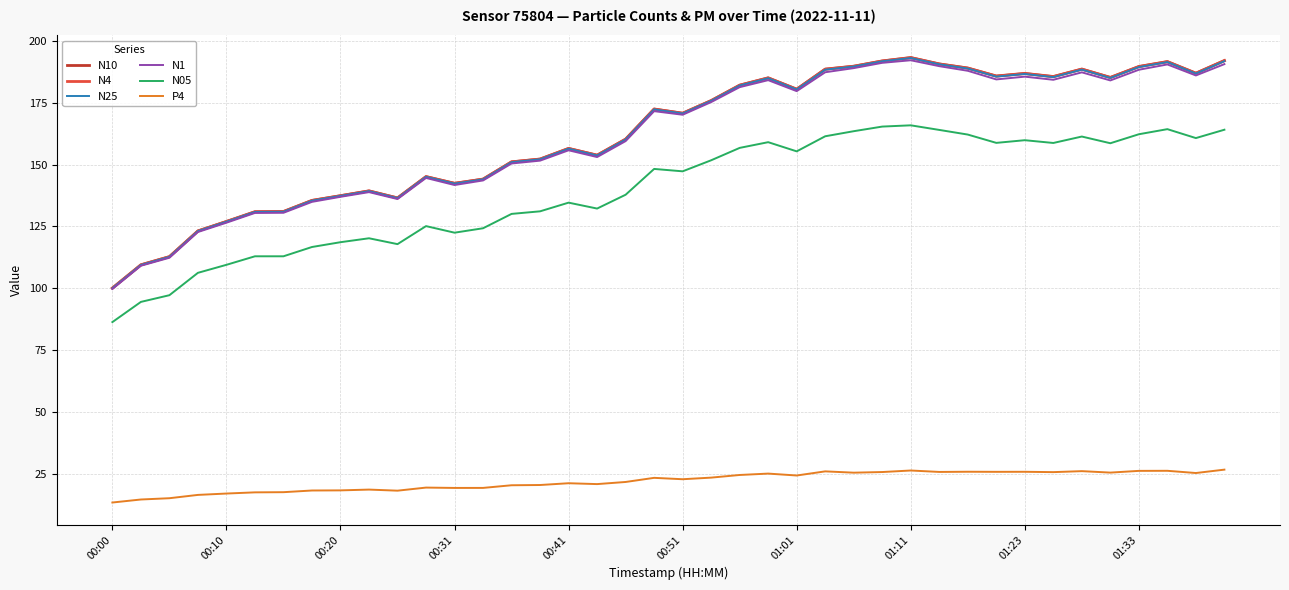

True or false: N05 and N4 intersect in this chart.

False